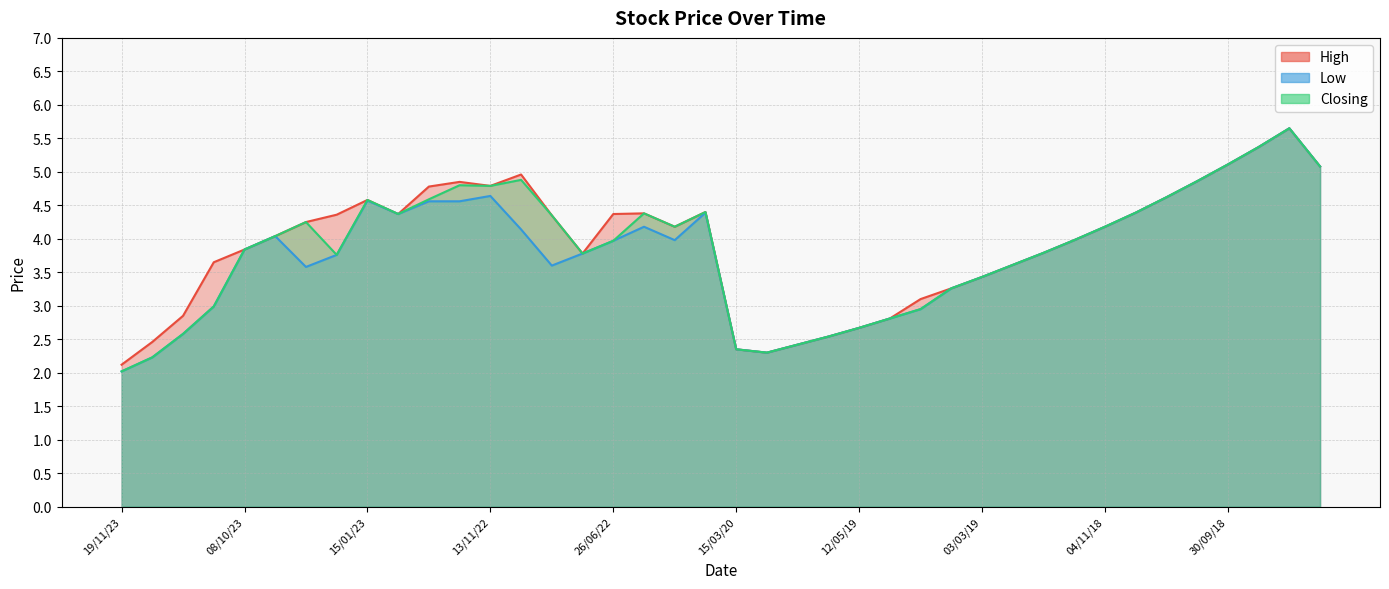

Read the Closing value at 17/03/19.

3.3